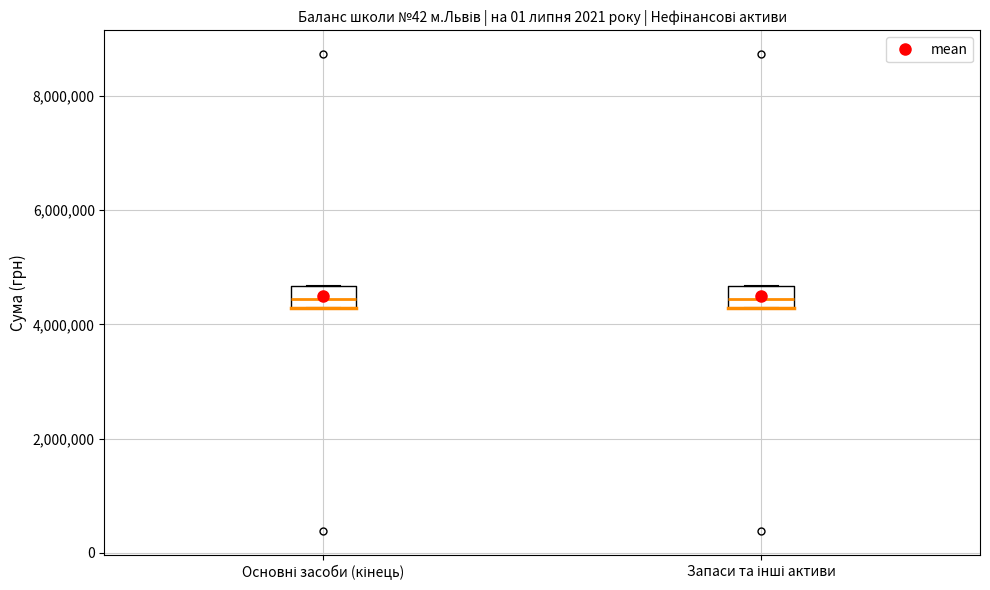

Reading left to right, transcribe this box plot: for each box, give where its median line is, the range the box spans, and where its two whiskers end, as read against the y-axis. The values are not printed on the chart, so give them approximately, as read against the axis.

Основні засоби (кінець): median 4400000, box 4200000 to 4600000, whiskers 4200000 to 4600000
Запаси та інші активи: median 4400000, box 4200000 to 4600000, whiskers 4200000 to 4600000